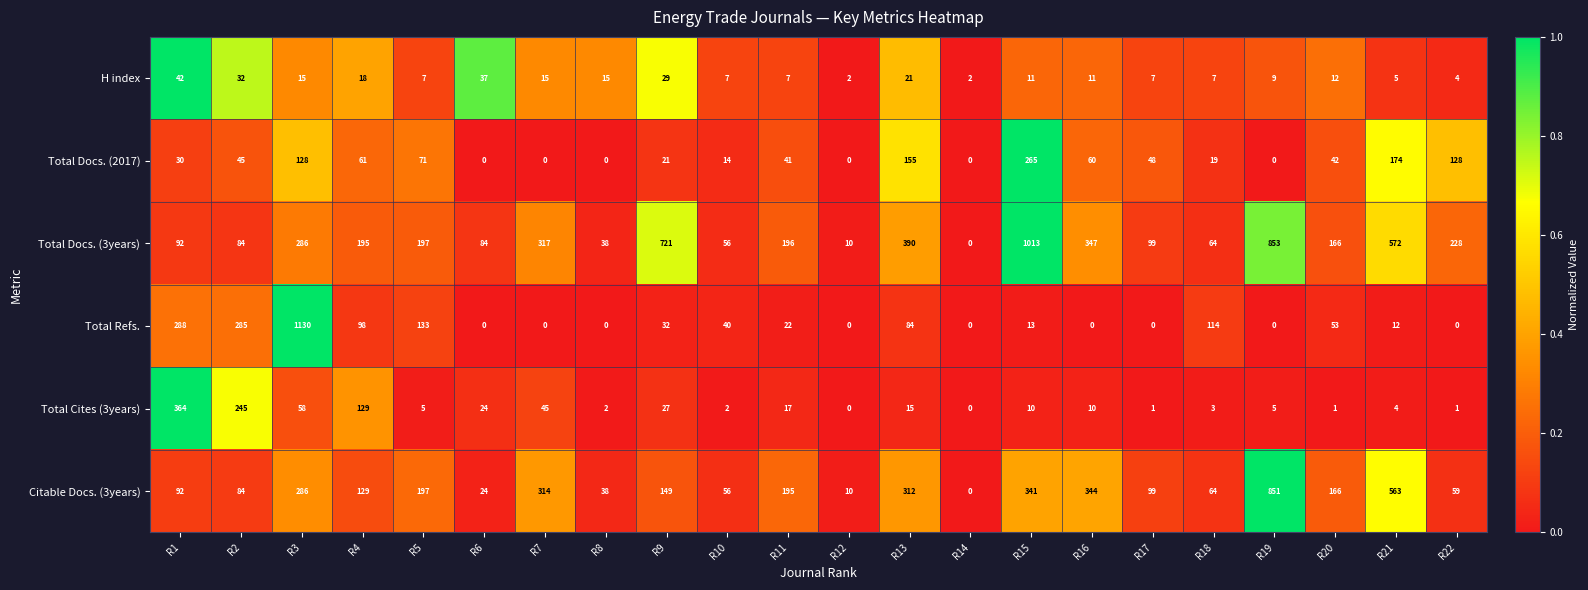

At which category does the chart reach its peak across all series?

R3